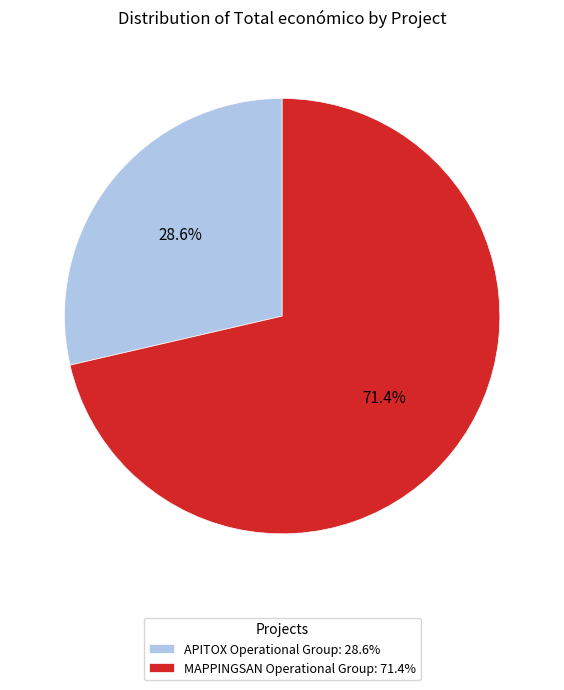

Which slice represents more than half of the pie?

MAPPINGSAN Operational Group